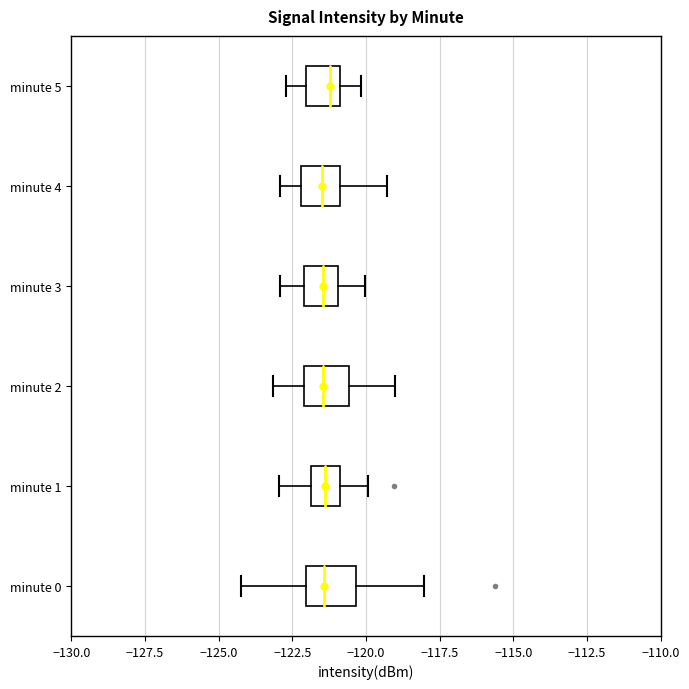

Where is the right edge of the box for minute 5 on the x-axis? The values are not printed on the chart, so give them approximately, as read against the axis.

-121.0